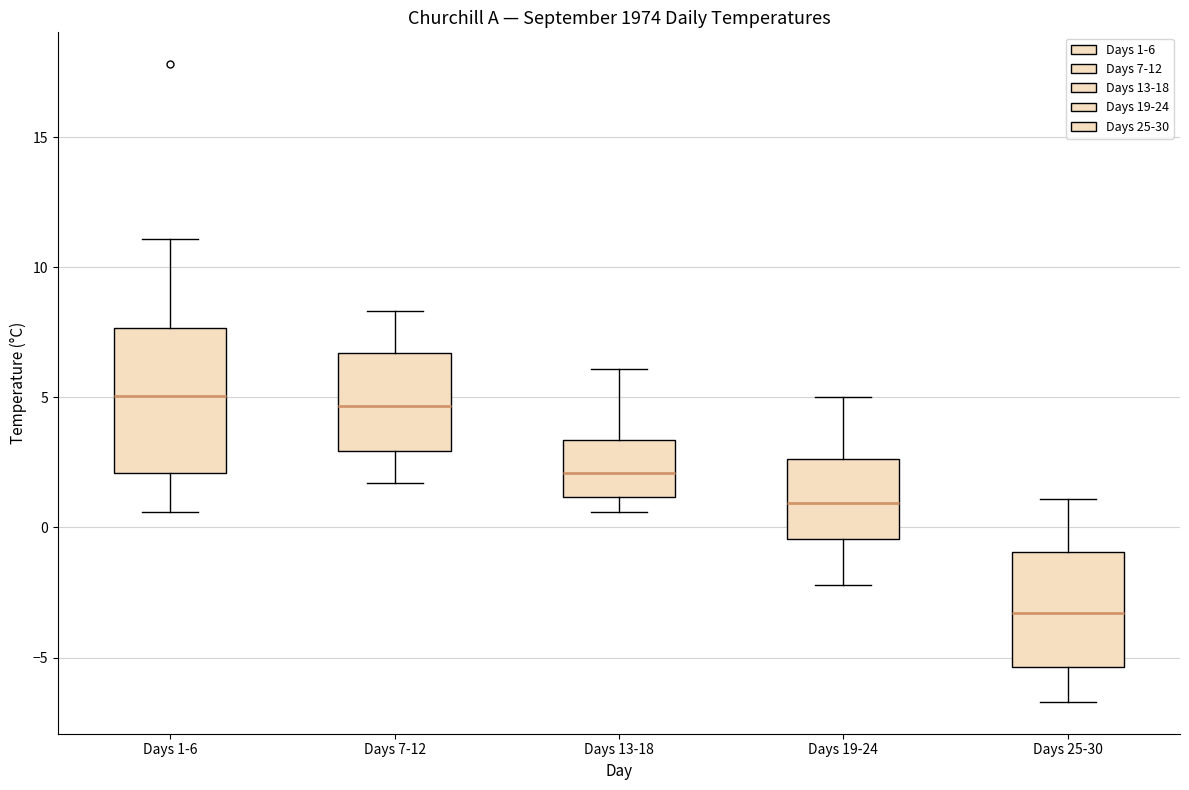

Comparing the boxes themselves (not the whiskers), which one is the tallest?

Days 1-6